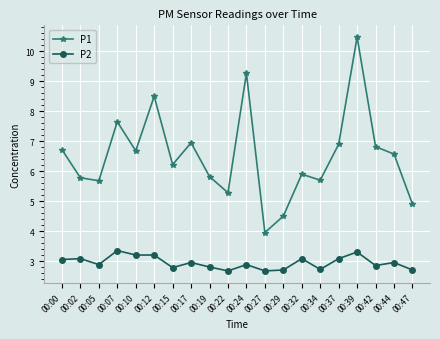

Which series has the widest spread of values?

P1